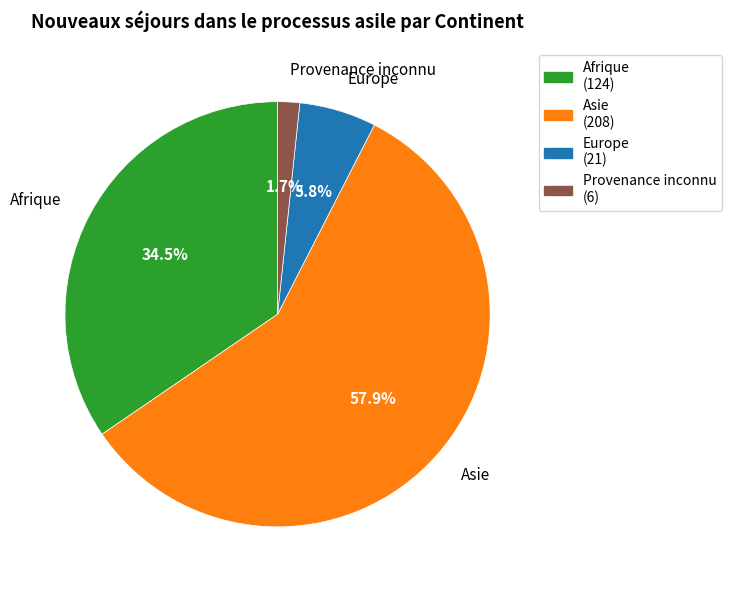

Is the sum of Asie and Afrique greater than half?

Yes